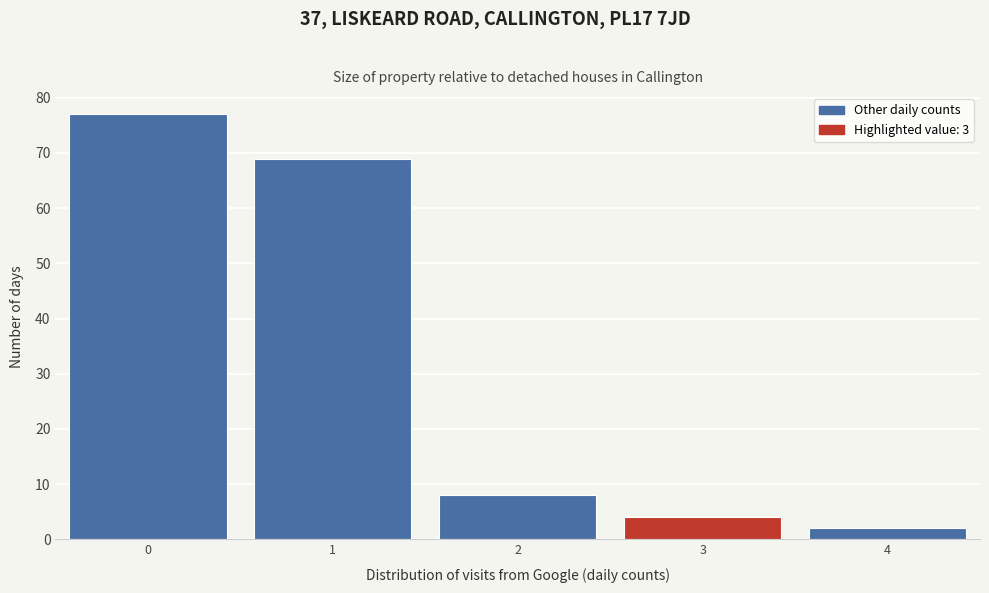

Reading left to right, transcribe this chart: for each bar, give the range it covers on the x-axis and its height. The values are not printed on the chart, so give them approximately, as read against the axis.

-0.5 to 0.5: 77
0.5 to 1.5: 69
1.5 to 2.5: 8
2.5 to 3.5: 4
3.5 to 4.5: 2